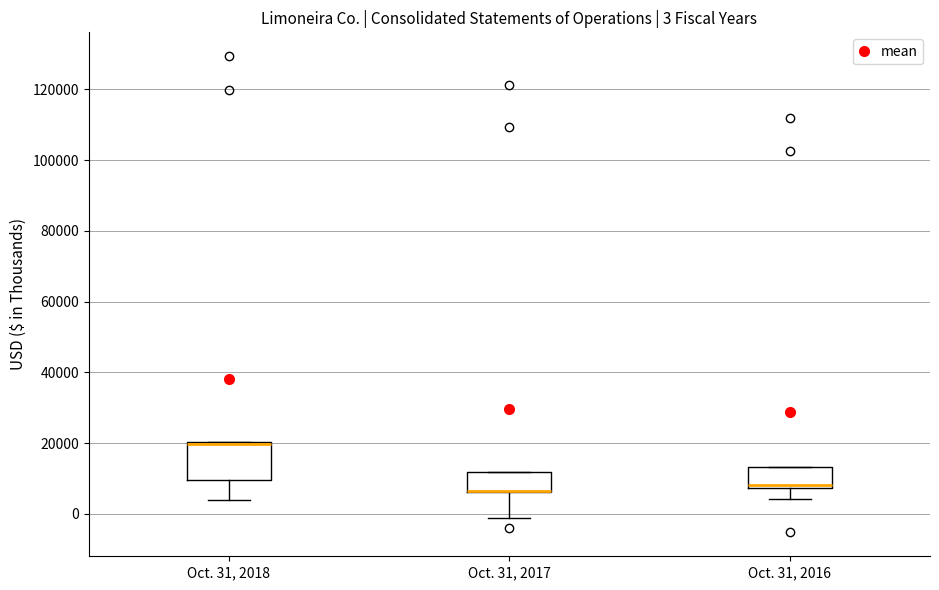

Which box is the tallest, from its lower edge to its upper edge?

Oct. 31, 2018